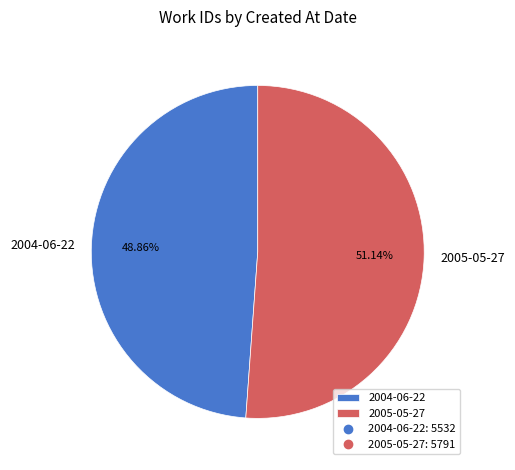

What is the ratio of the value at 2005-05-27 to the value at 2004-06-22?

1.0